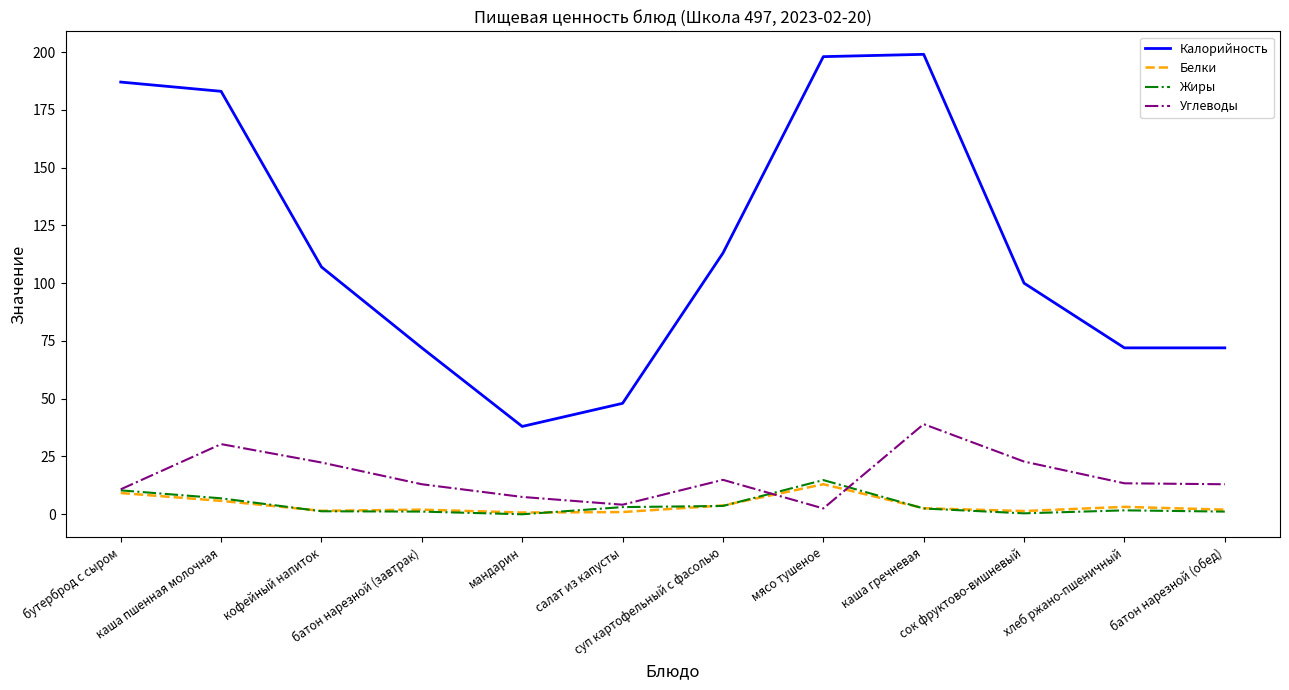

Which series has the largest total across all categories?

Калорийность